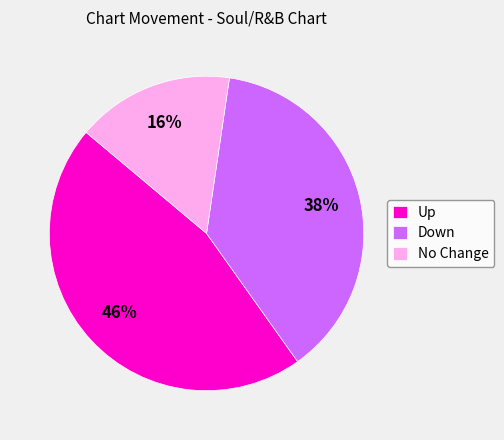

Is Down the majority of the pie?

No